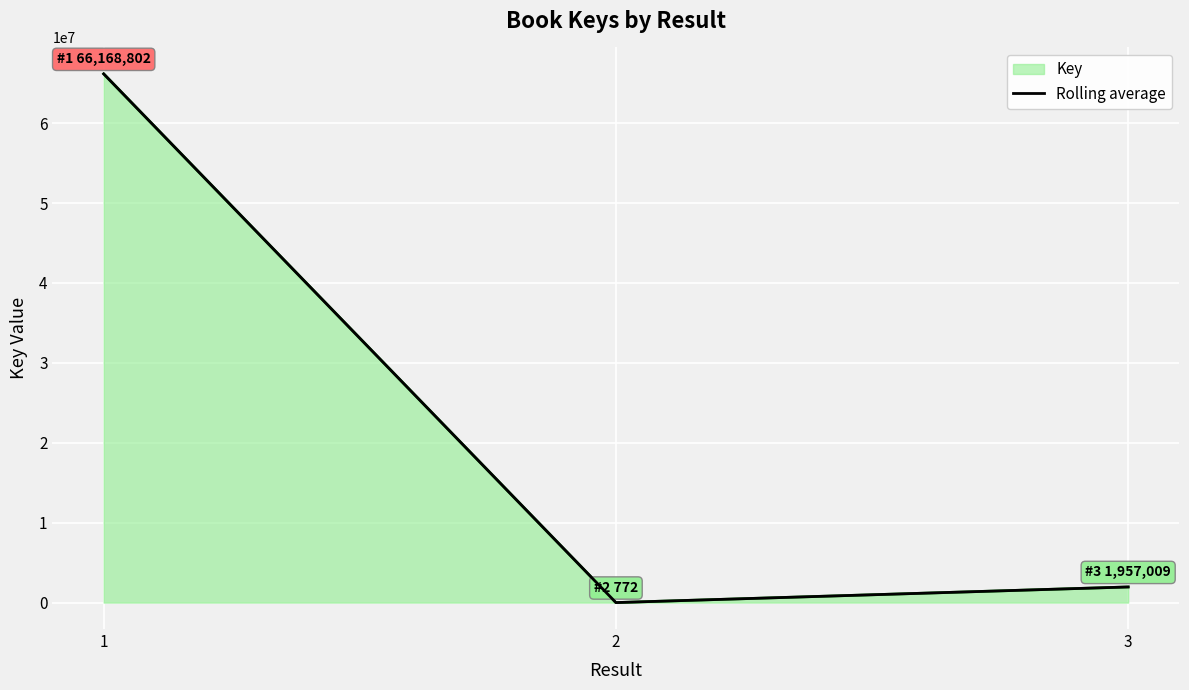

What is the value of the 1st point from the left?

66168802